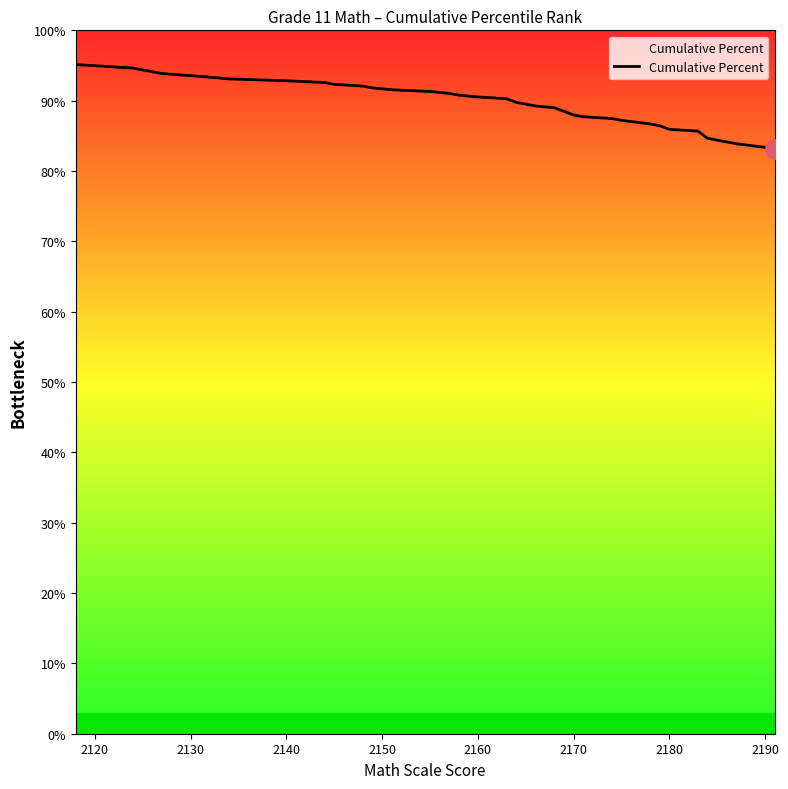

True or false: the data has more than 0 interior local peaks.

False